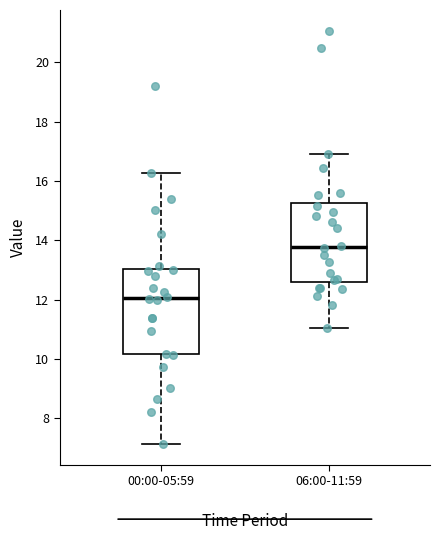

Which box is the tallest, from its lower edge to its upper edge?

00:00-05:59